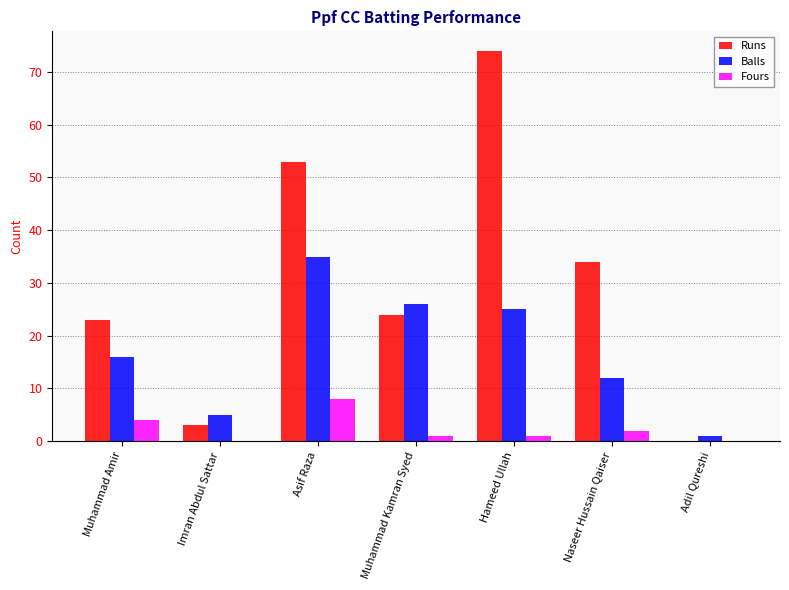

How many distinct data groups are displayed?

3